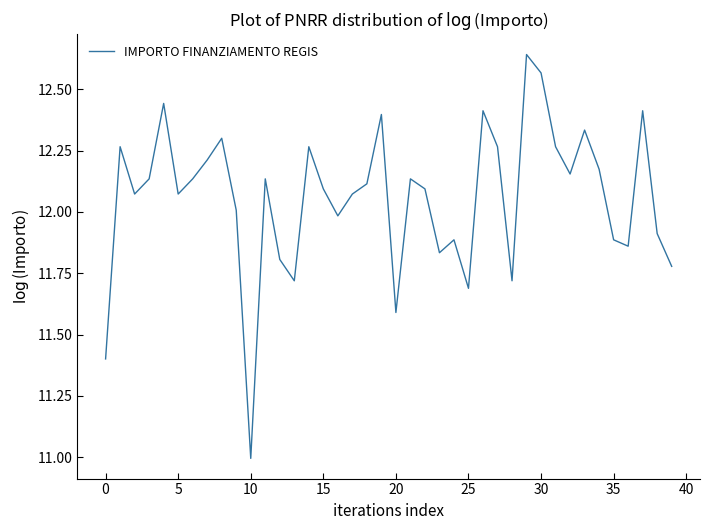

What is the smallest value displayed?

11.0